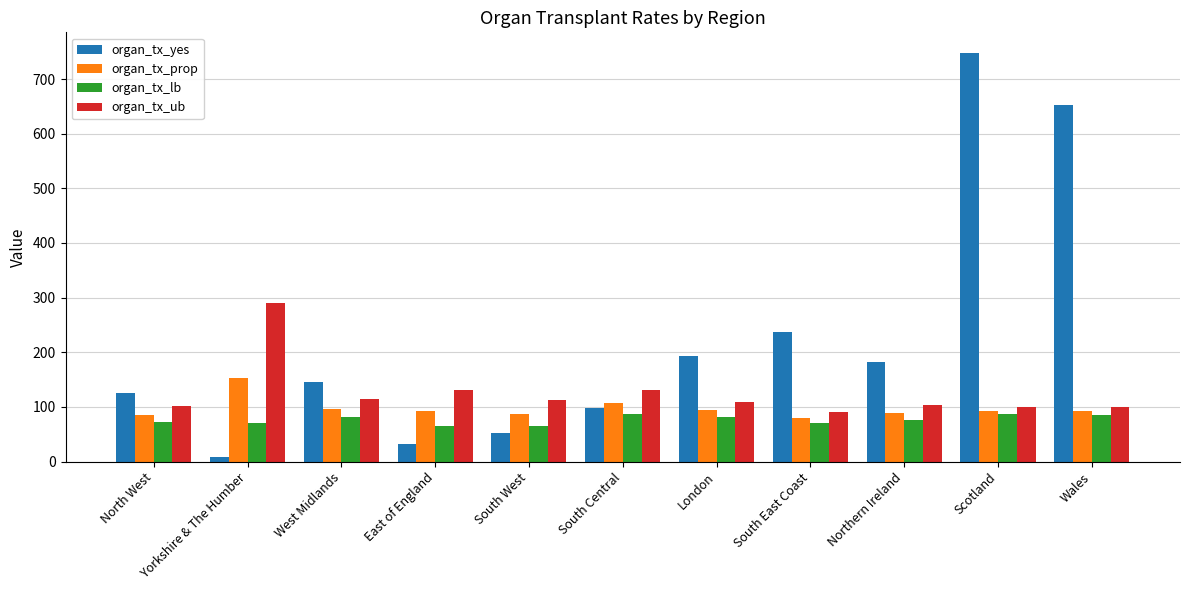

Which series has the largest range (max minus min)?

organ_tx_yes